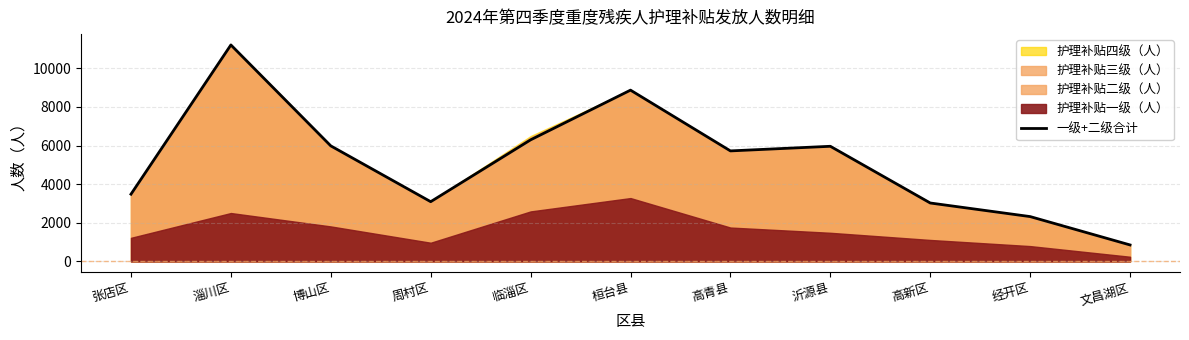

The chart shows a value of 2322 at 经开区. True or false?

True